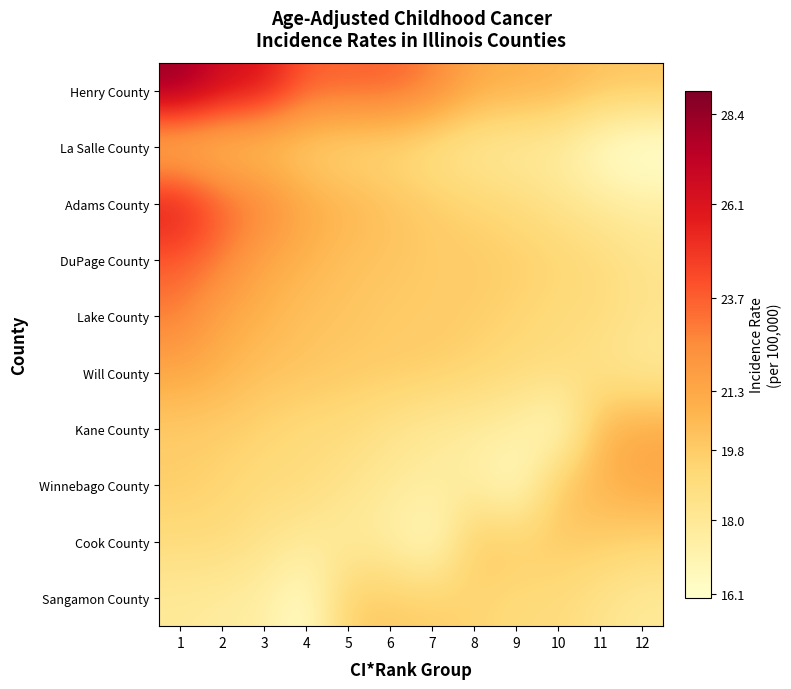

How many categories are shown in the chart?

12